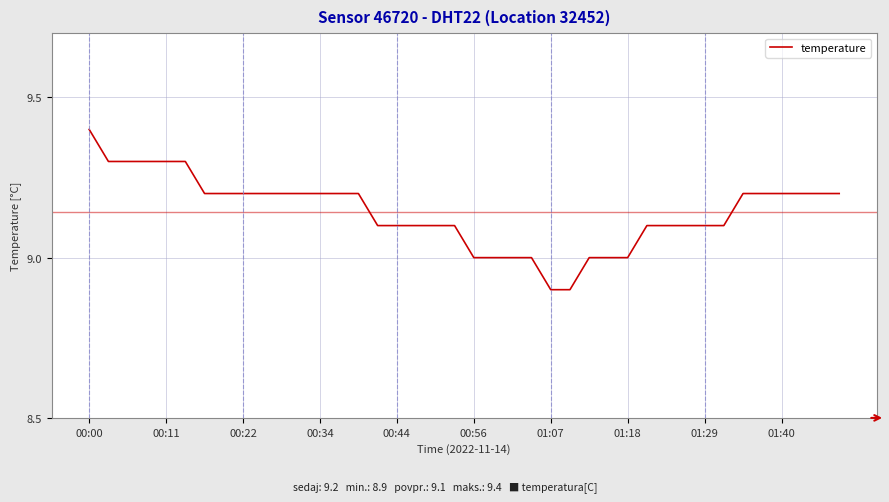

What is the difference between the maximum and minimum values?

0.5